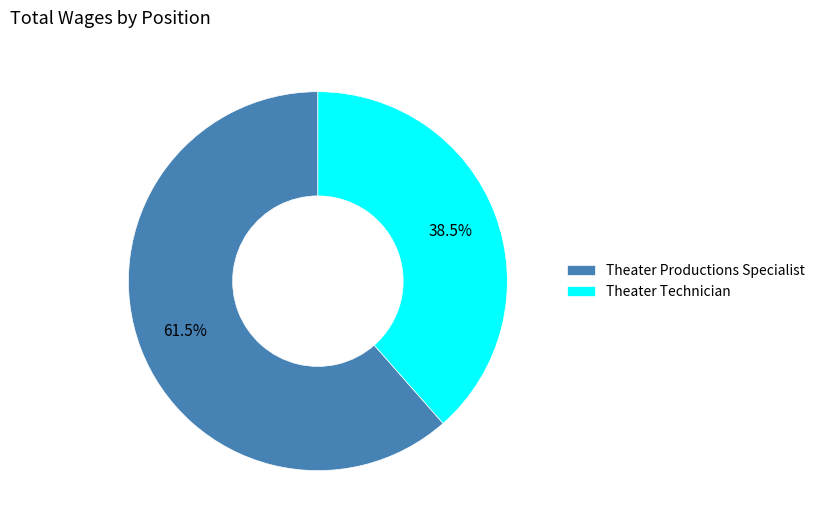

How much of the chart is everything except Theater Productions Specialist?

38.5%